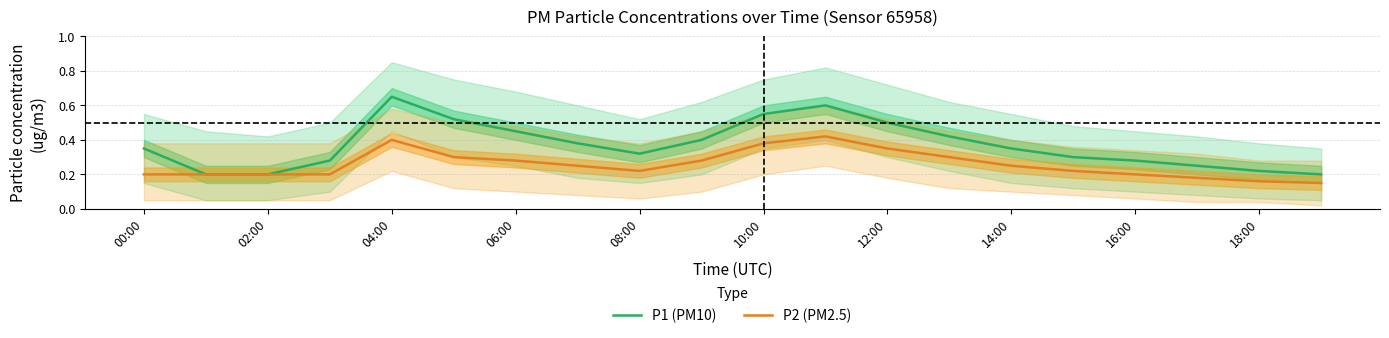

The value of P1 (PM10) at 14:00 is 0.1. True or false?

False